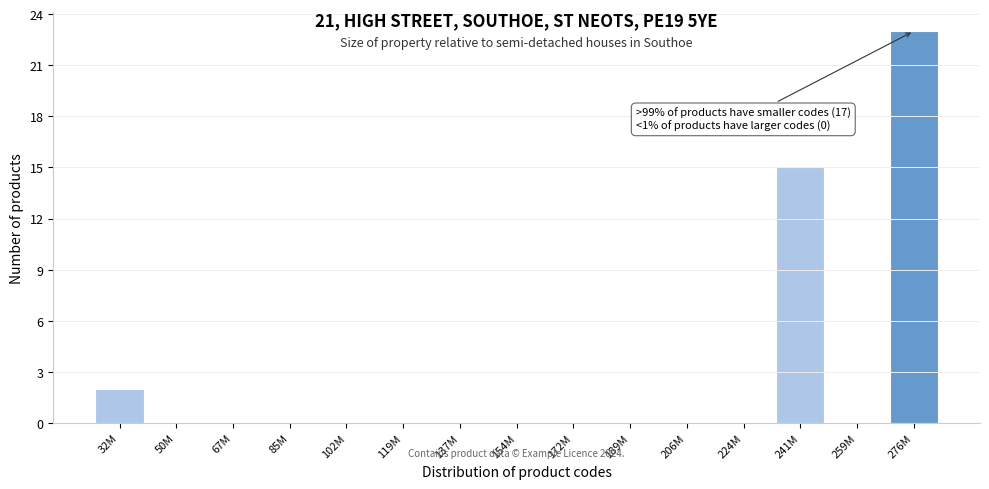

Reading left to right, transcribe all the data shown in this chart.

32M=2	50M=0	67M=0	85M=0	102M=0	119M=0	137M=0	154M=0	172M=0	189M=0	206M=0	224M=0	241M=15	259M=0	276M=23